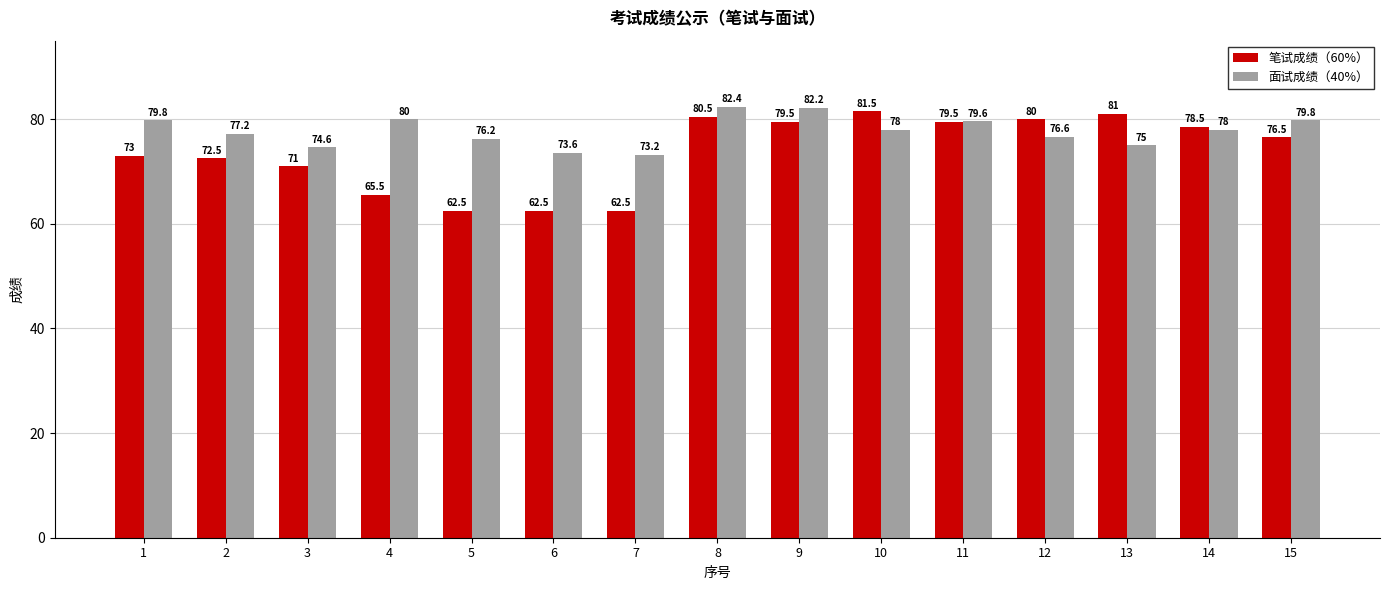

What is the smallest value displayed?

62.5